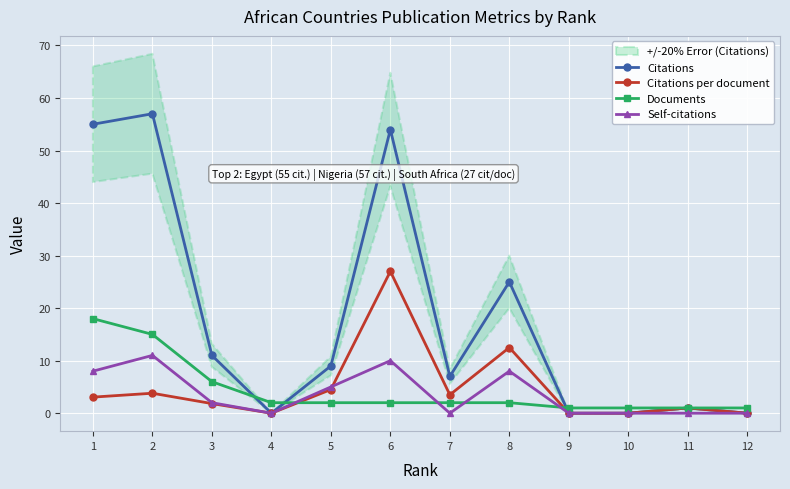

How many categories are shown in the chart?

12